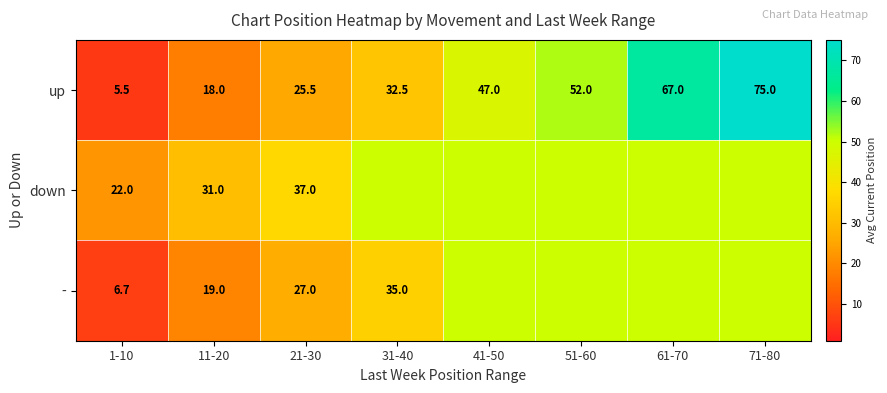

The down series shows 17.6 at 21-30. True or false?

False